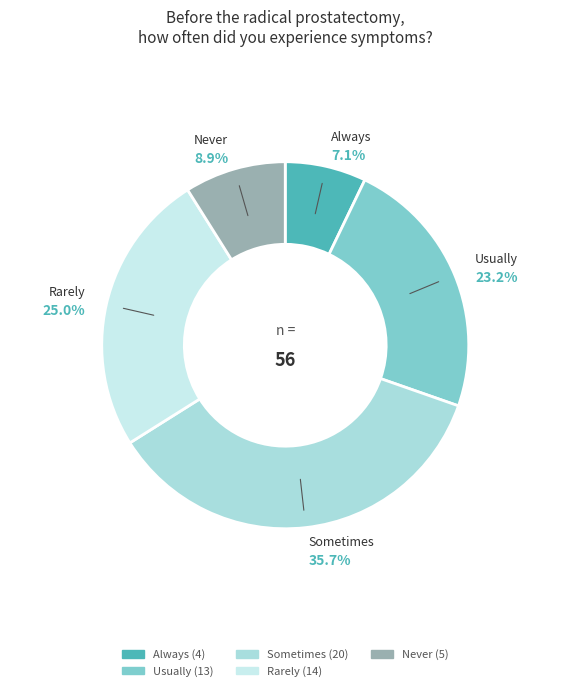

Count the number of slices in the pie.

5